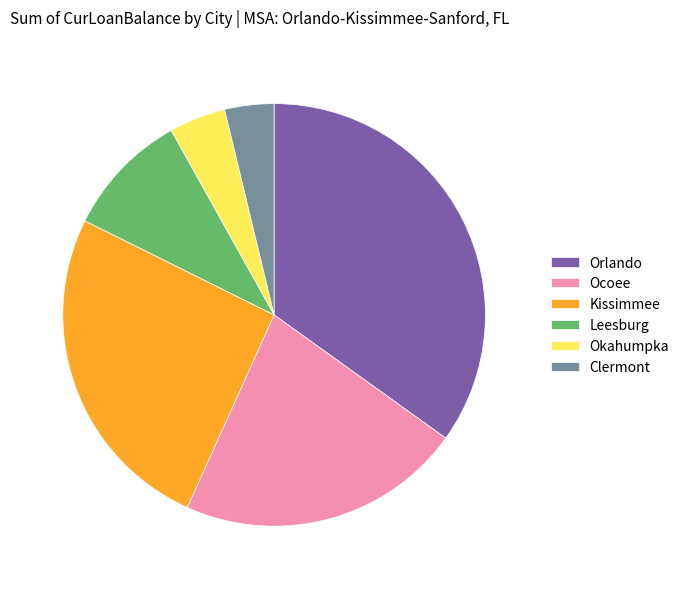

Combined, do Orlando and Kissimmee account for over 50%?

Yes